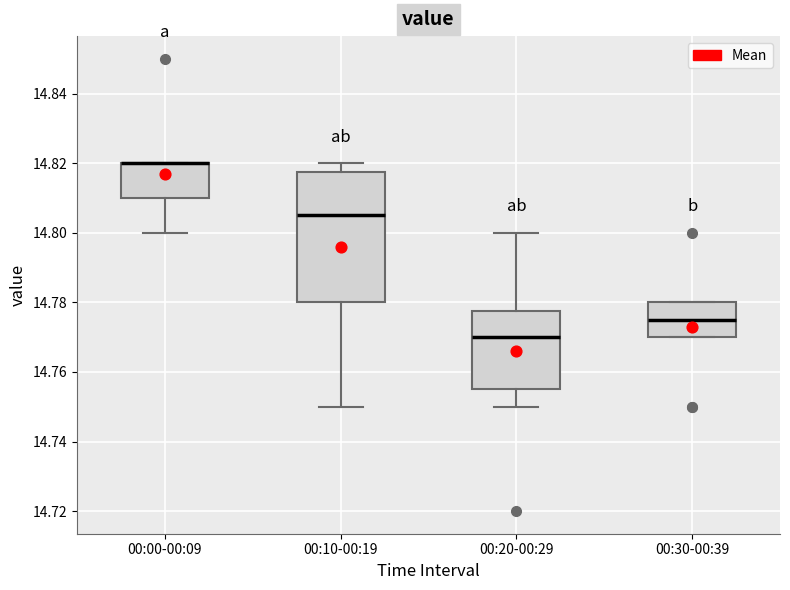

Reading left to right, read every box against the y-axis: the position of its median line, the range the box covers, and the ends of its whiskers. The values are not printed on the chart, so give them approximately, as read against the axis.

00:00-00:09: median 14.820 (drawn on the box's upper edge), box 14.810 to 14.820, whiskers 14.800 to 14.820
00:10-00:19: median 14.806, box 14.780 to 14.818, whiskers 14.750 to 14.820
00:20-00:29: median 14.770, box 14.756 to 14.778, whiskers 14.750 to 14.800
00:30-00:39: median 14.776, box 14.770 to 14.780, whiskers 14.770 to 14.780